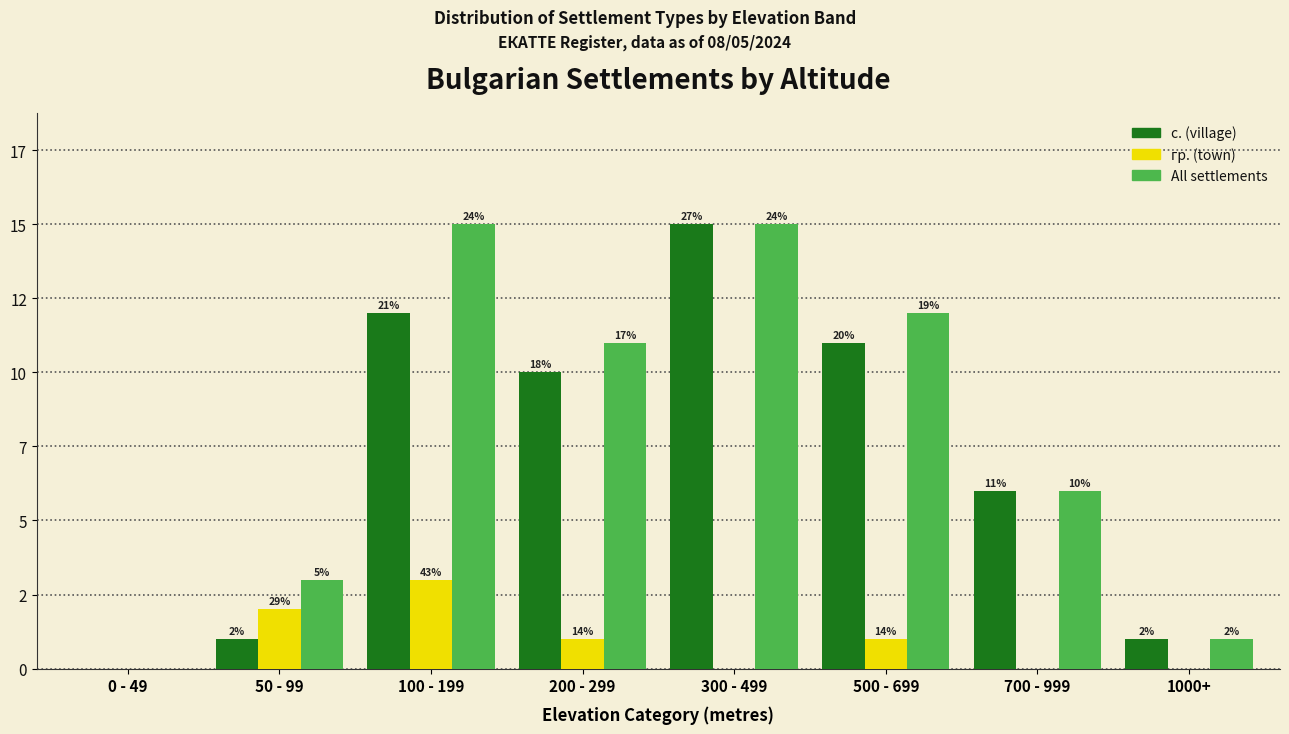

What are all the series names shown in the legend?

с. (village), гр. (town), All settlements